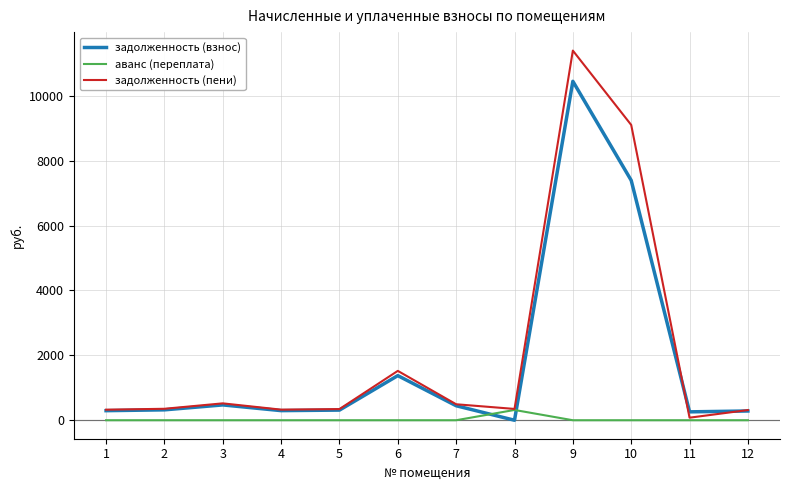

What is the spread (max minus min) of values at 9?

11395.2